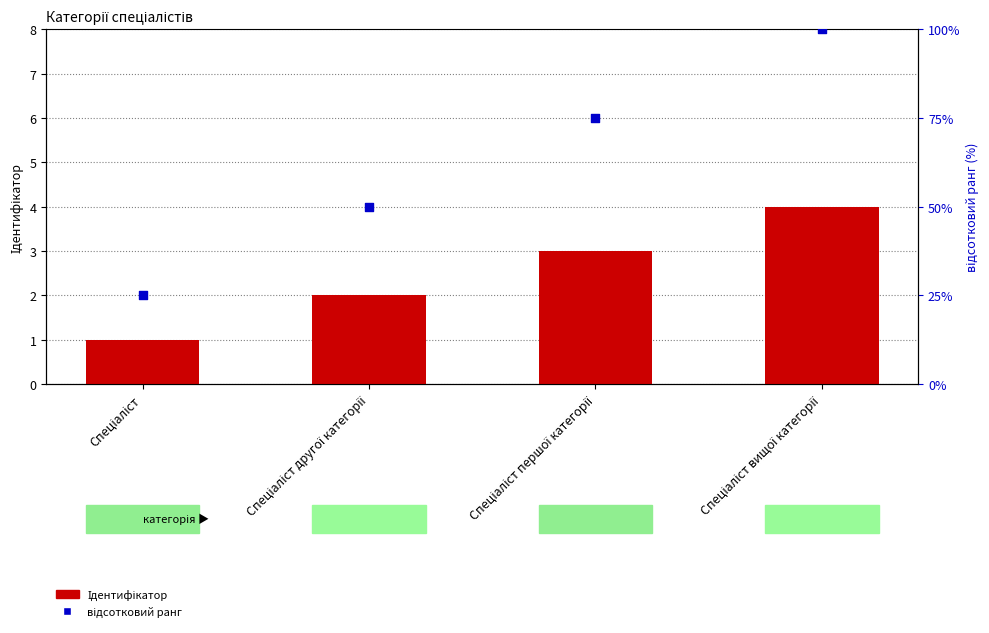

At which category is the sum across all series the highest?

Спеціаліст вищої категорії